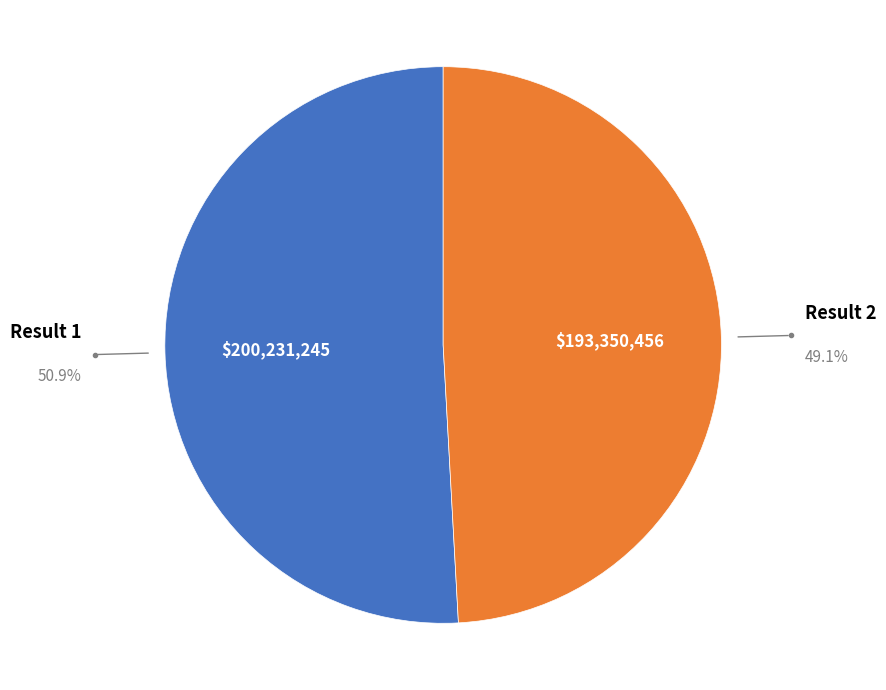

Is there any slice that represents more than half of the pie?

Yes